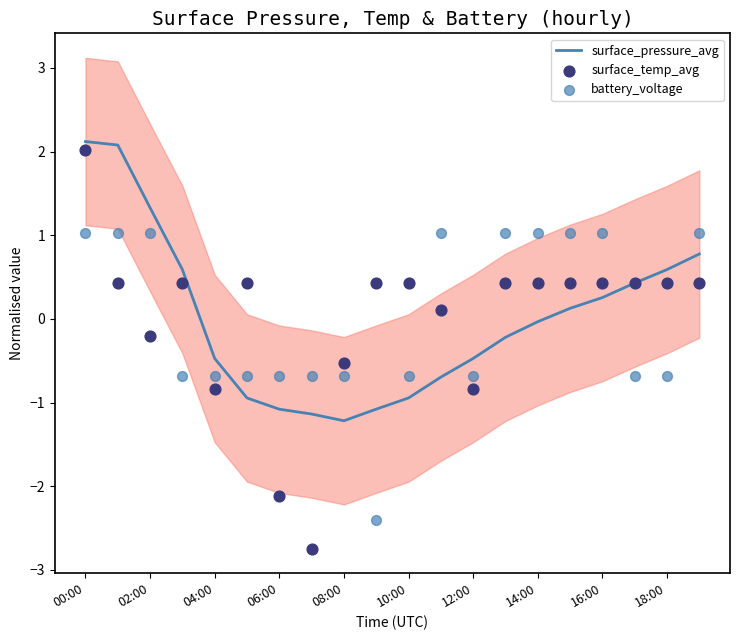

Which series has the largest Y range (max minus min)?

surface_temp_avg